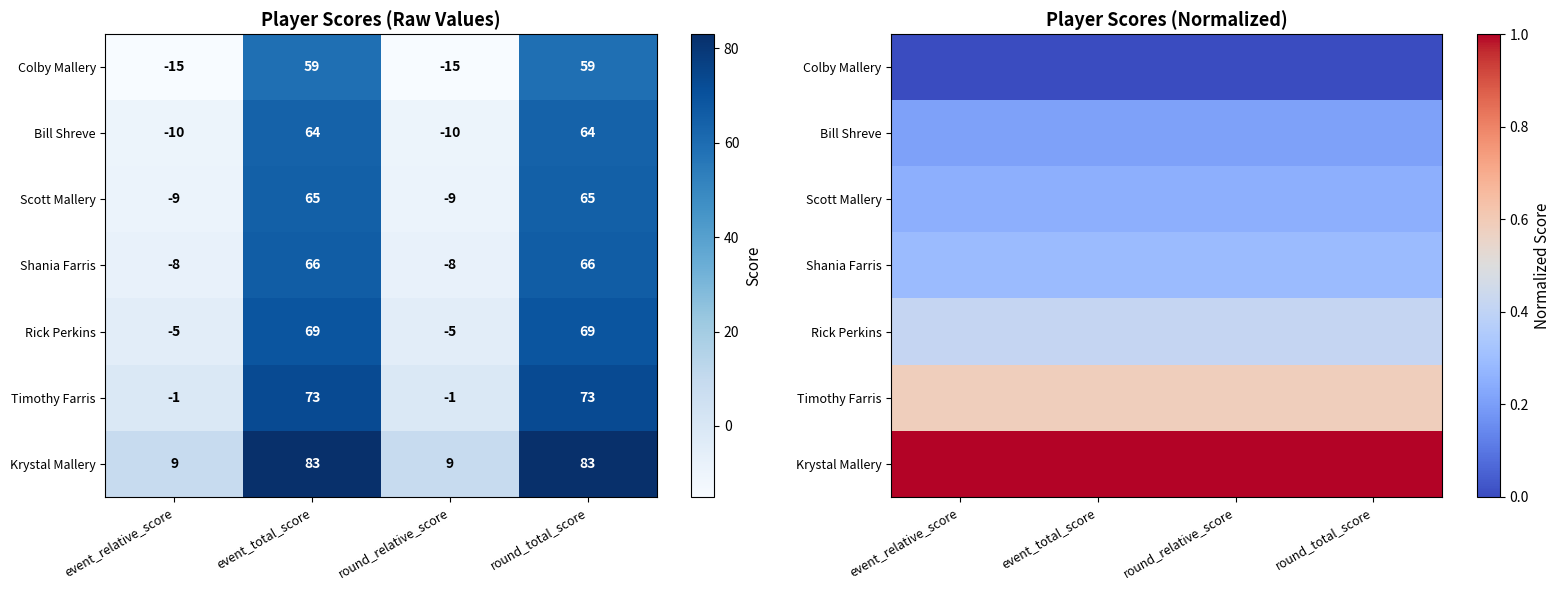

At how many categories does at least one series exceed 0?

4